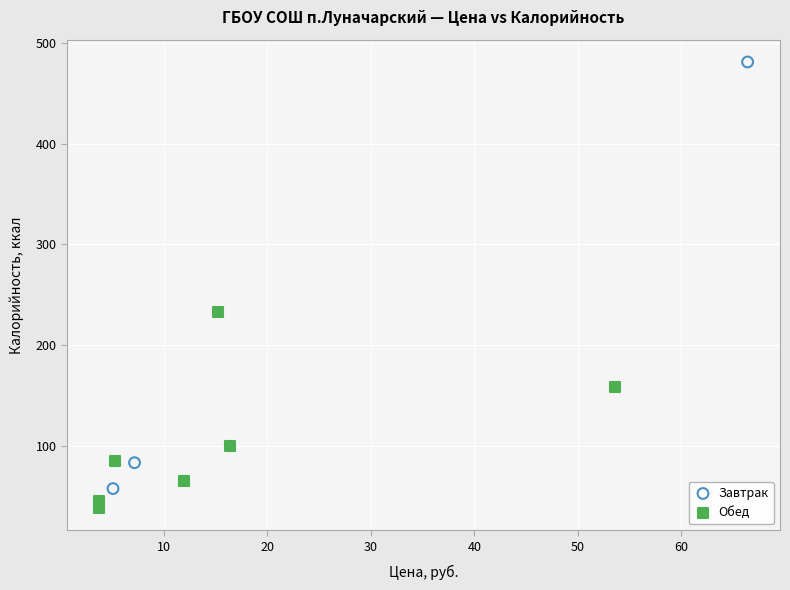

What are all the series names shown in the legend?

Завтрак, Обед